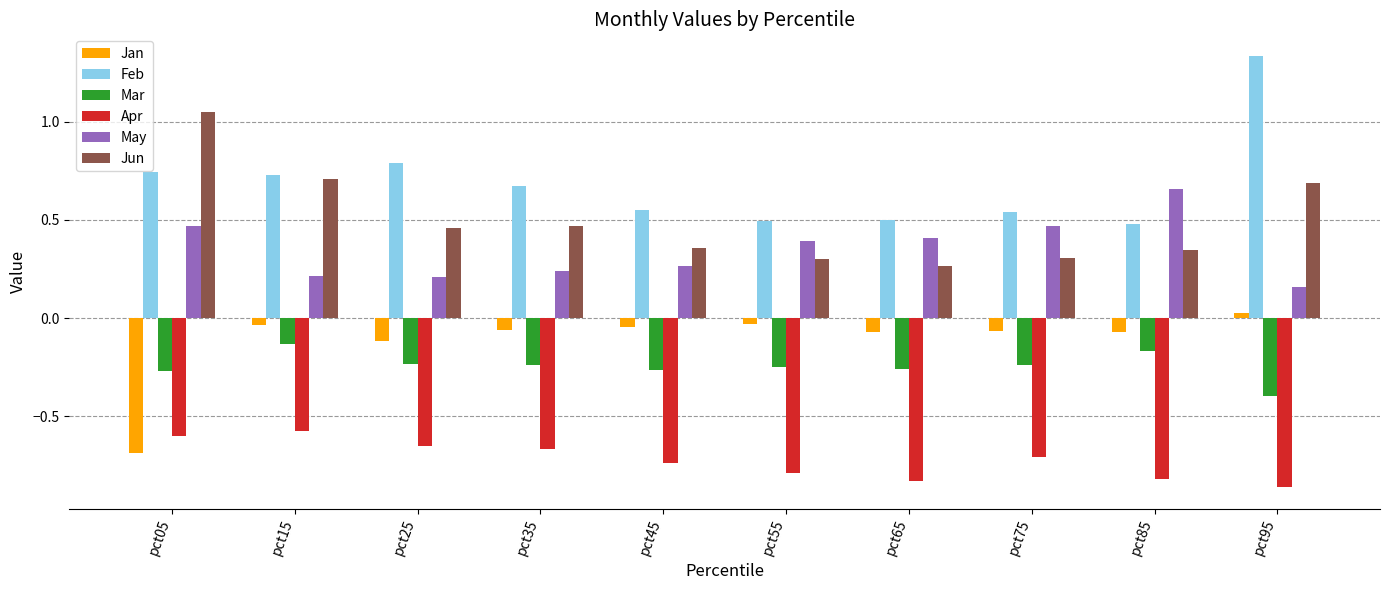

Which category has the highest value across all series?

pct95